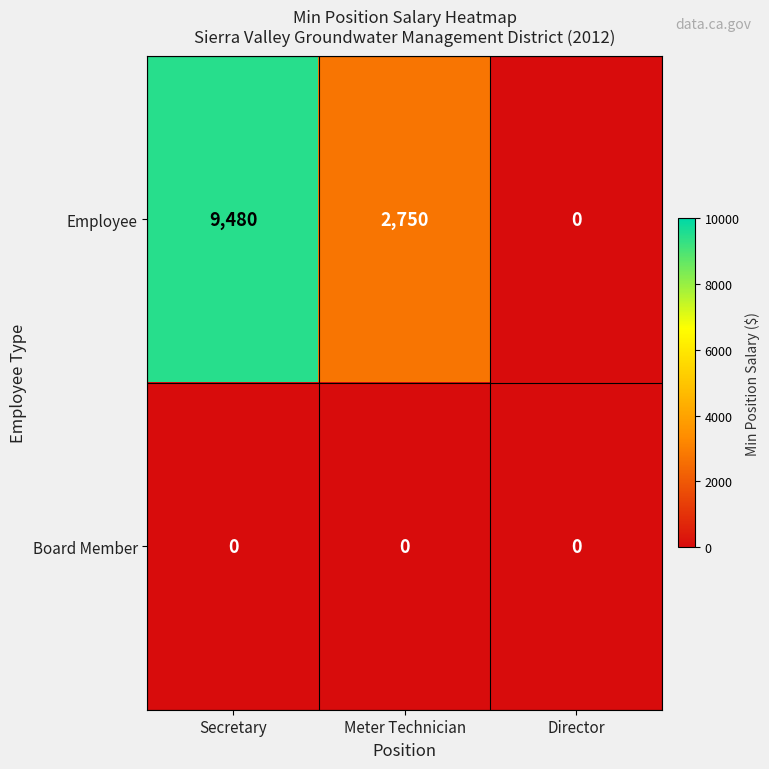

Which category has the highest value across all series?

Secretary